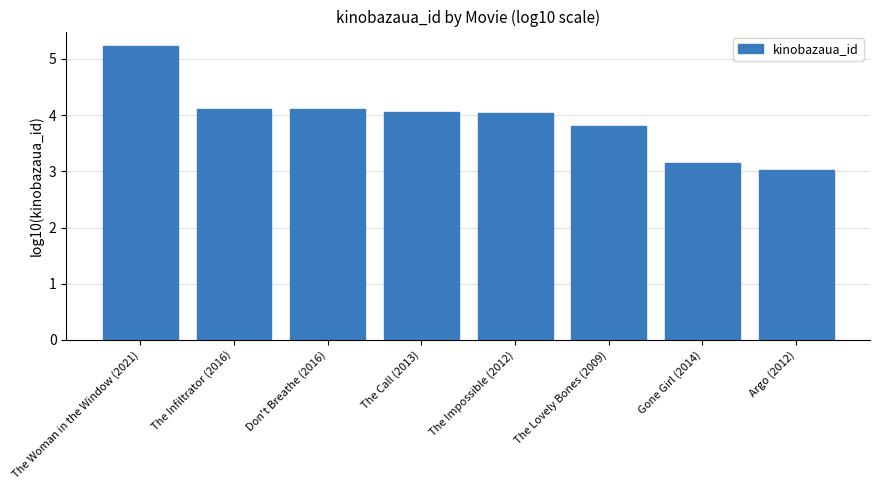

Which category has the lowest value across all series?

Argo (2012)